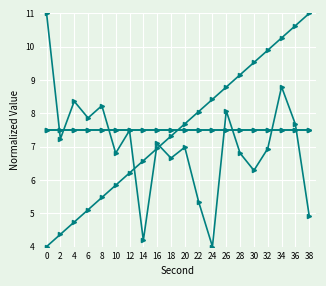

The minute series shows 4.0 at 12. True or false?

False